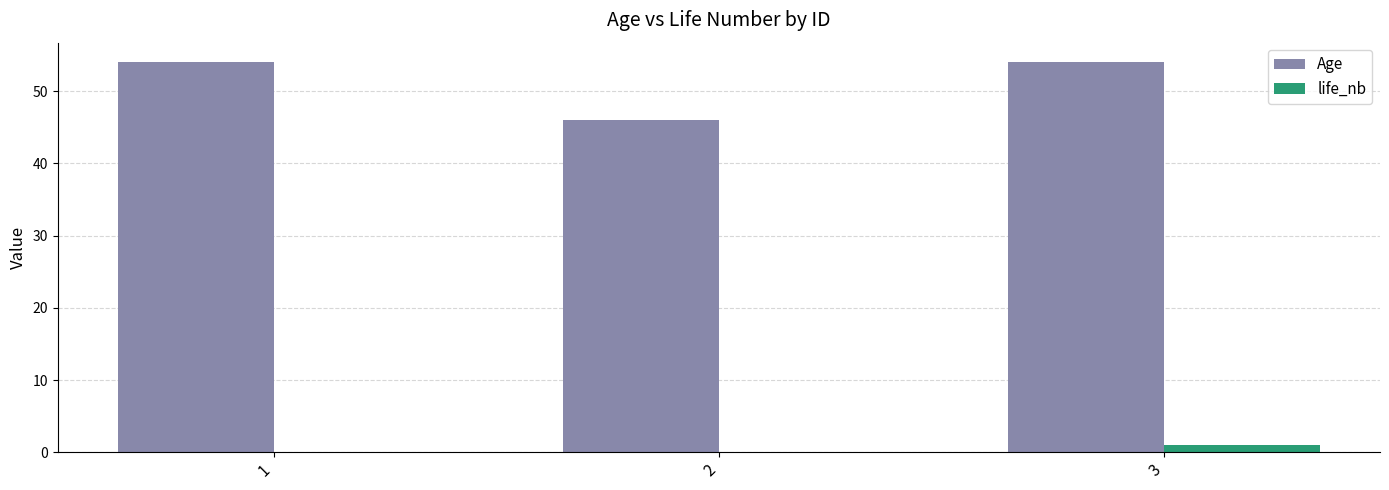

What value does the Age series have at 1?

54